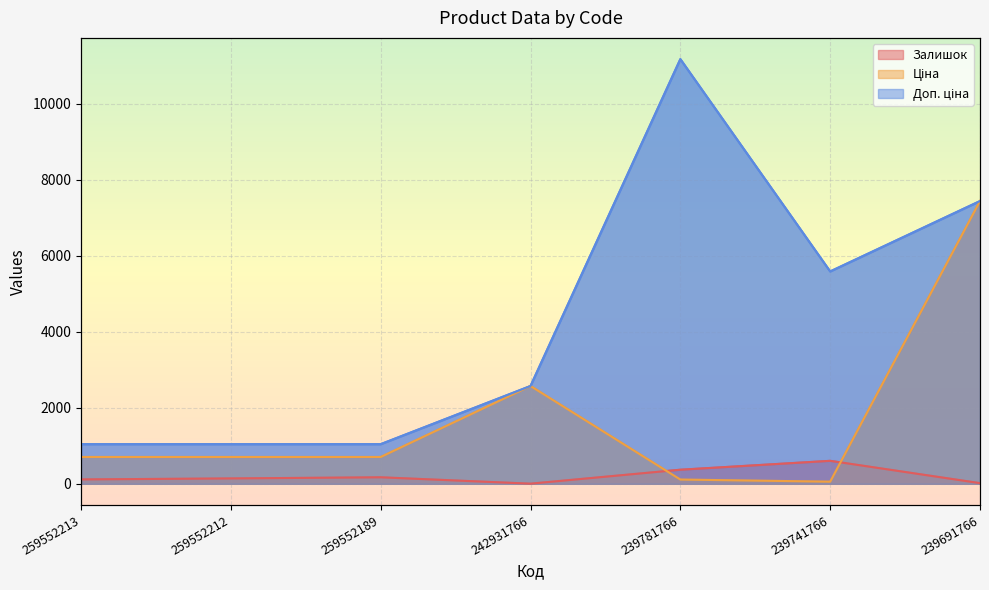

How many lines are shown in the chart?

3